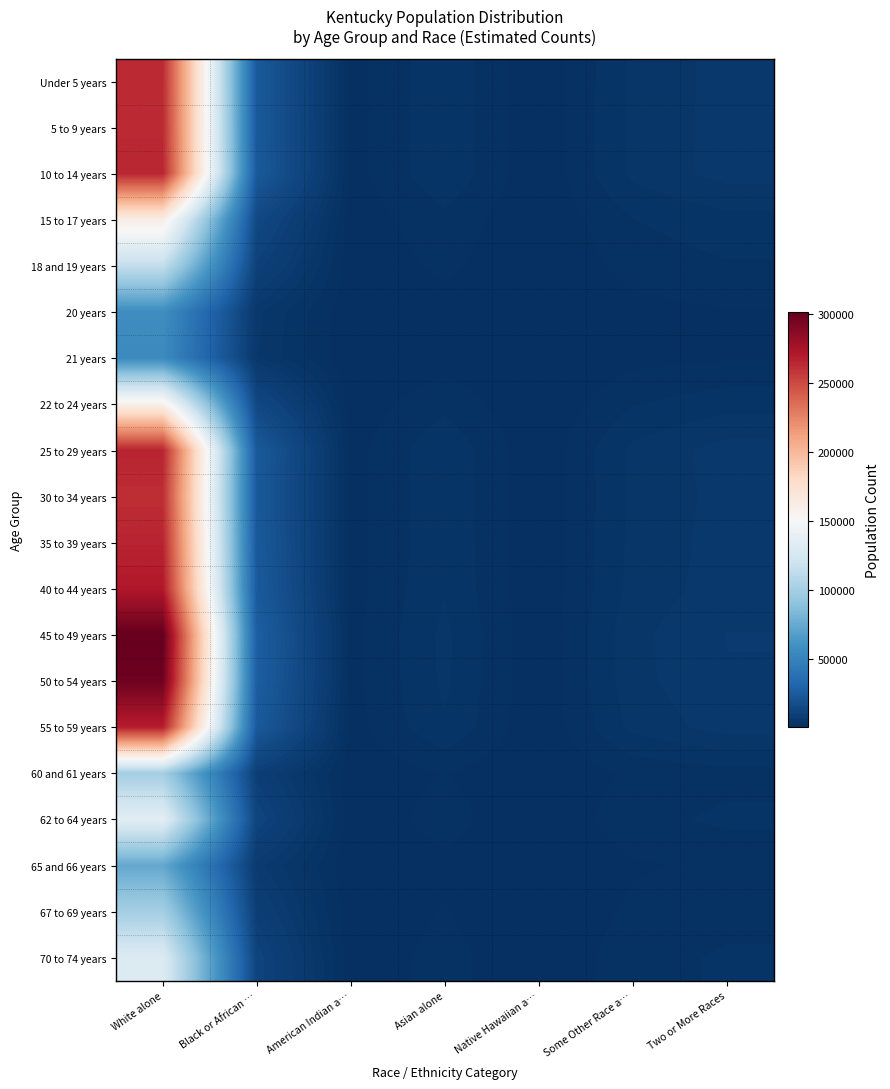

What is the minimum value shown in the chart?

35.9